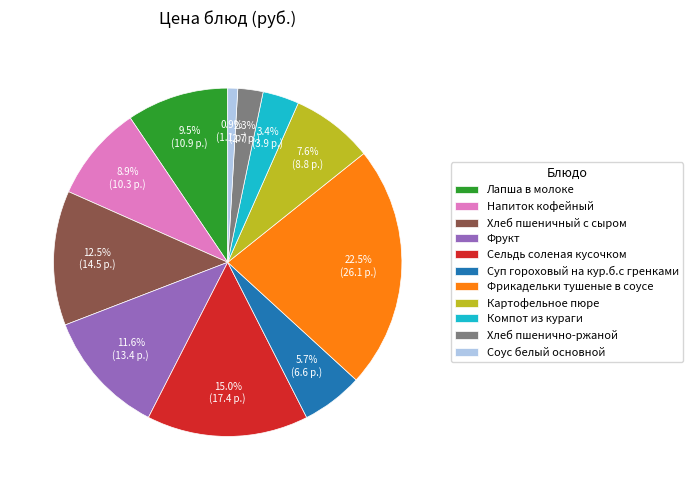

Is it true that Напиток кофейный is 9% of the pie?

True